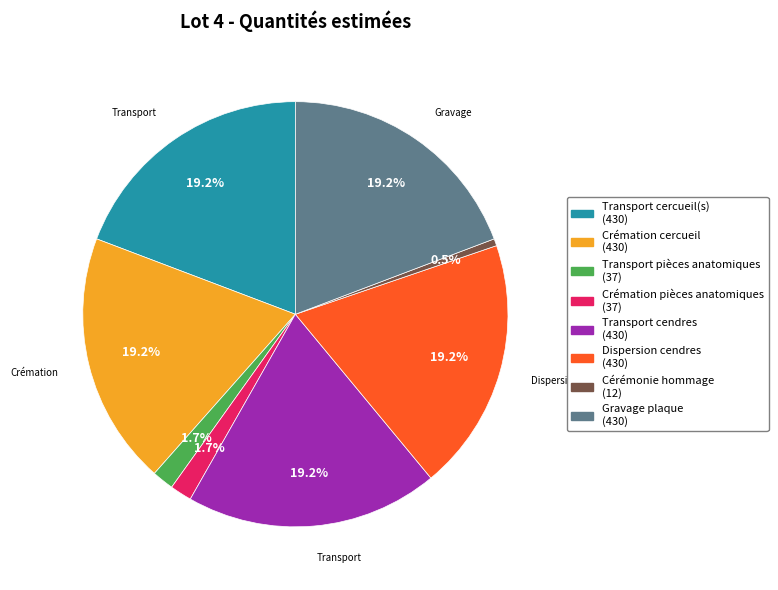

True or false: Dispersion cendres accounts for 19% of the total.

True